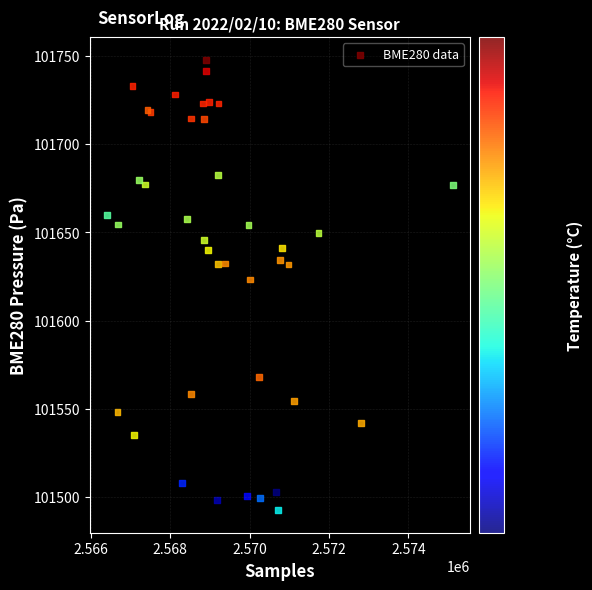

What Y value in the scatter plot is closest to 101620?

101623.3